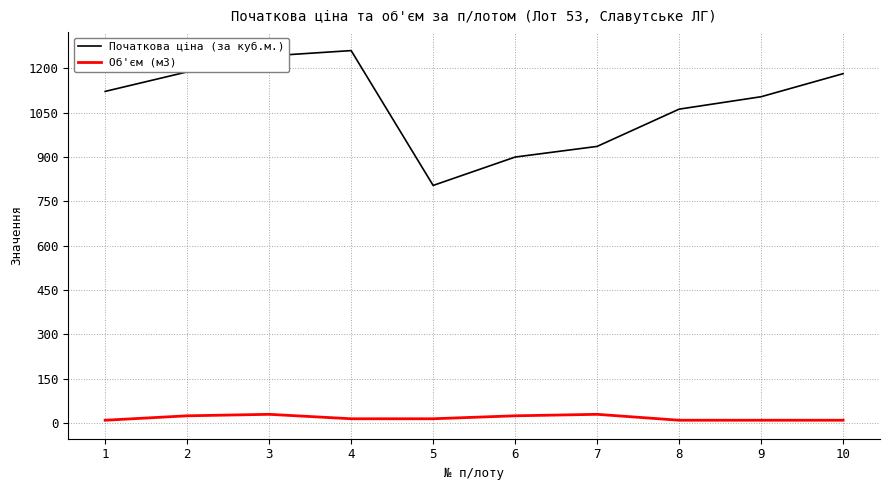

What value does the Початкова ціна (за куб.м.) series have at 10, to the nearest 10?

1180